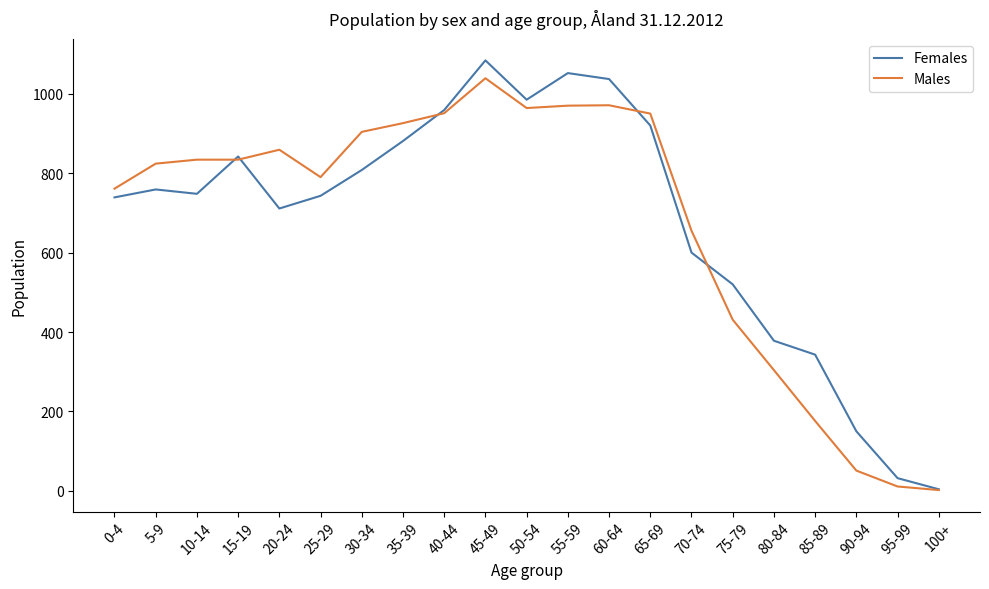

At which category is the sum across all series the highest?

45-49